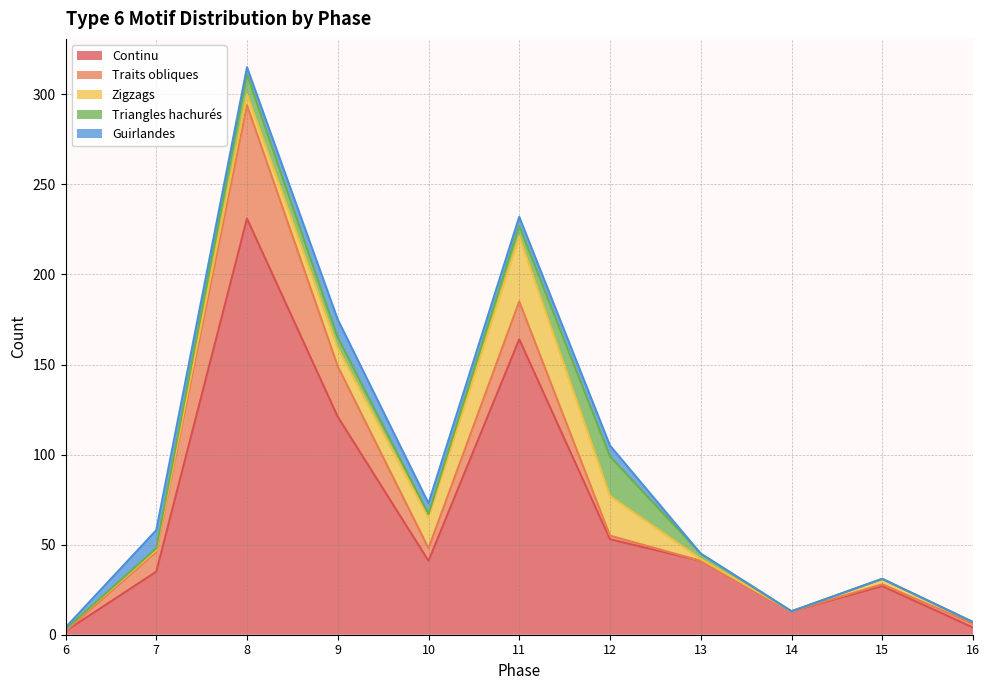

At how many categories does at least one series exceed 132?

2